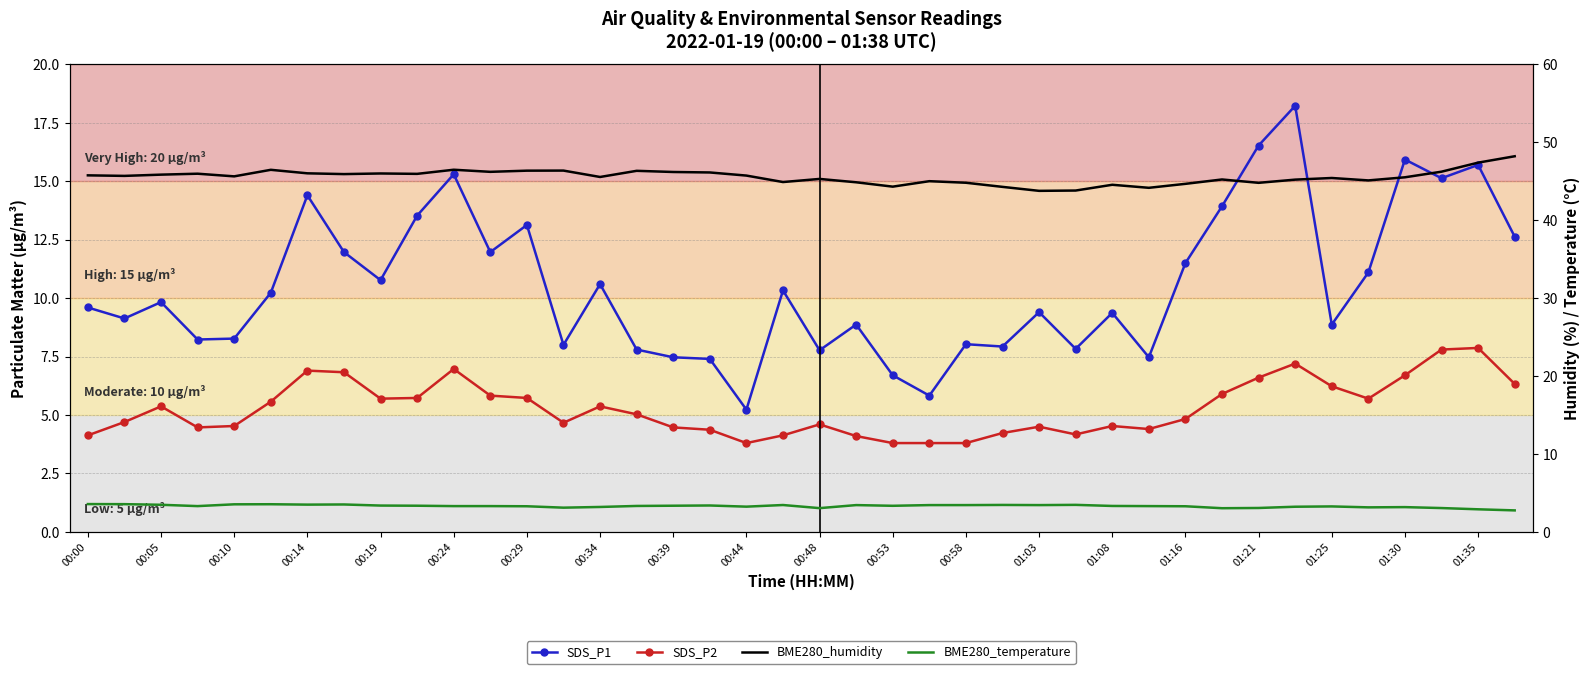

What is the difference between the second highest and second lowest values in the SDS_P2 series?

4.0